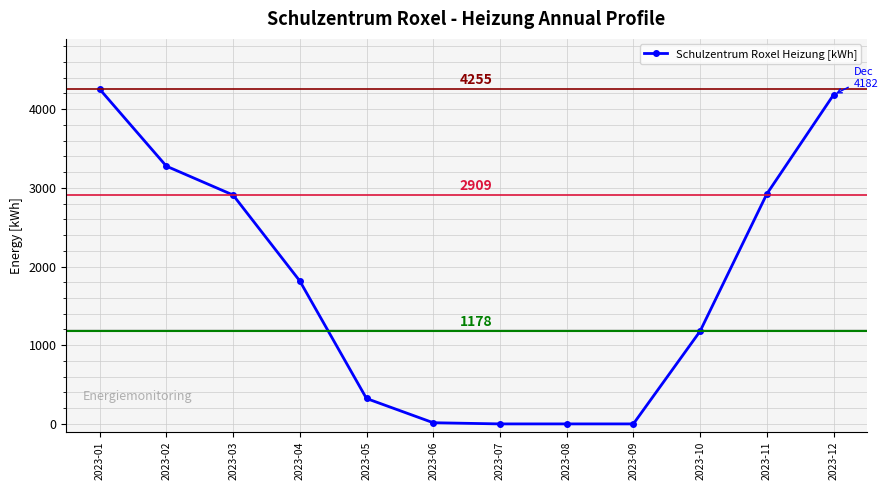

Does the chart have visible grid lines?

Yes